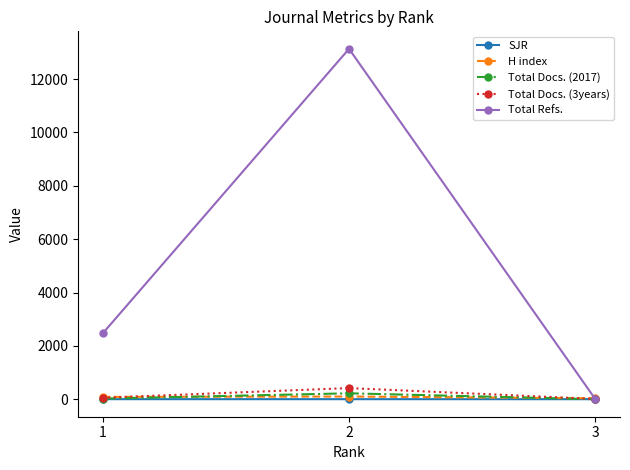

What is the greatest value displayed?

13134.0